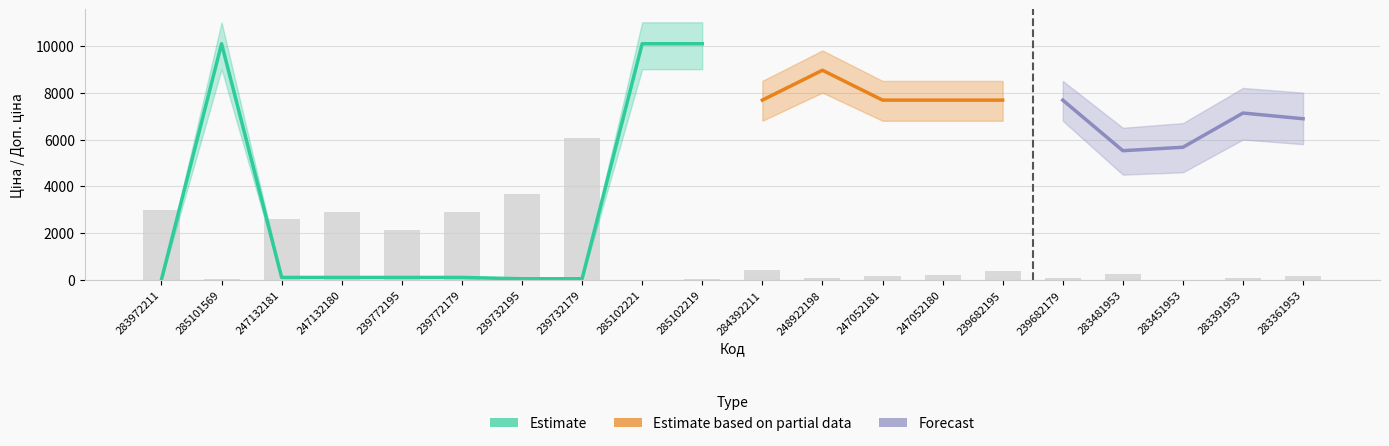

What is the label of the 16th bar from the right?

239772195